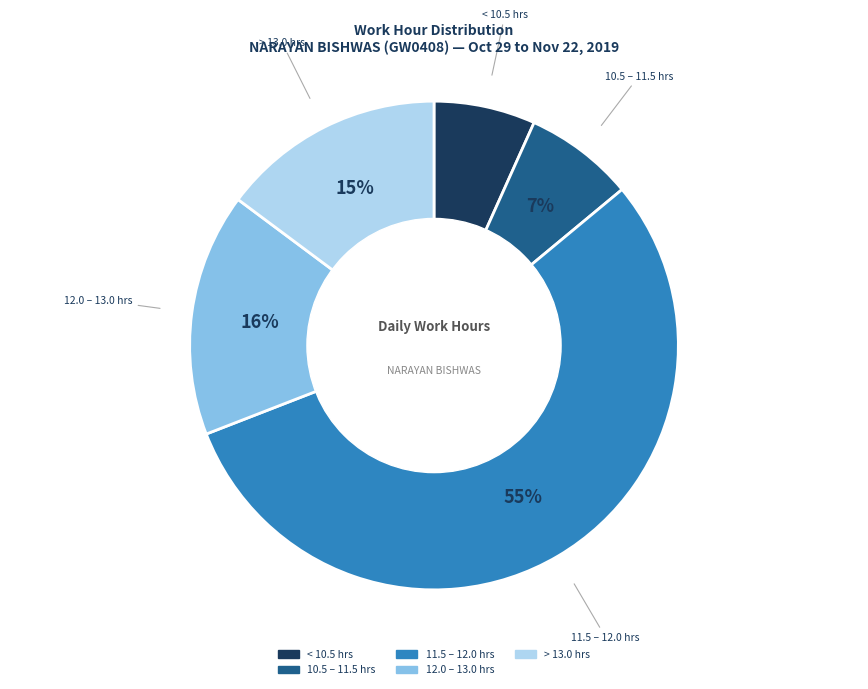

Is there any slice that represents more than half of the pie?

Yes